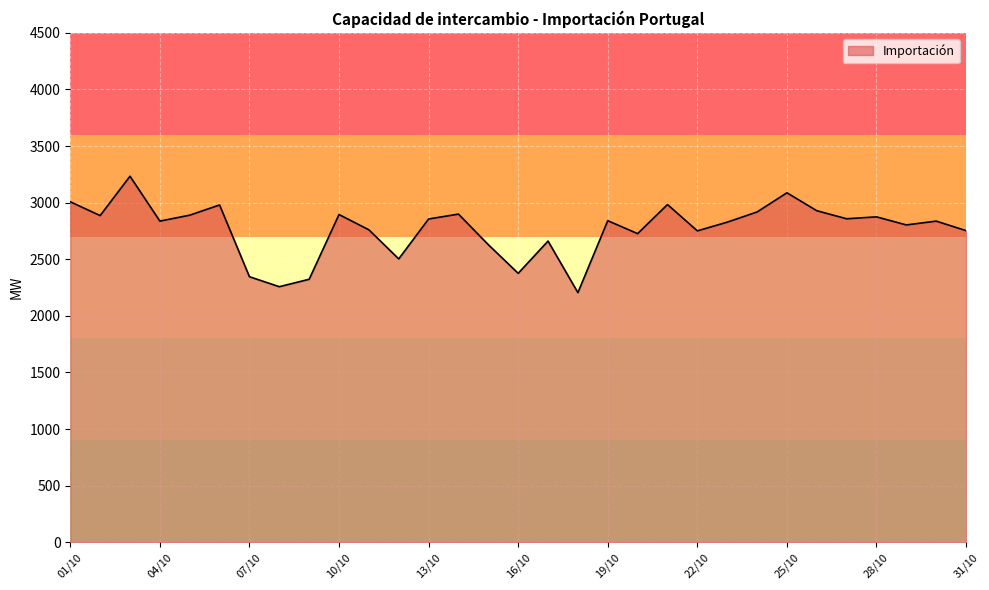

How many lines are shown in the chart?

1